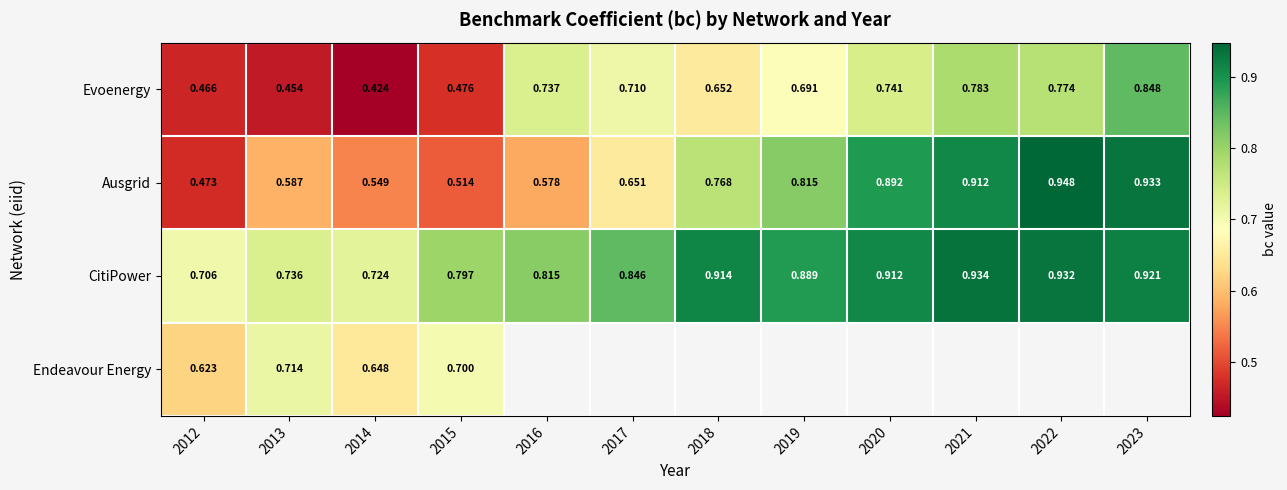

At how many categories does at least one series exceed 0?

12